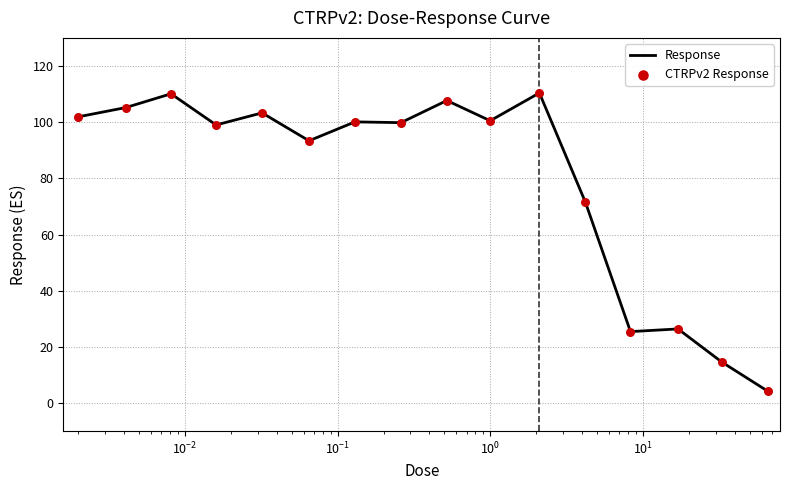

What is the maximum value shown in the chart?

110.4